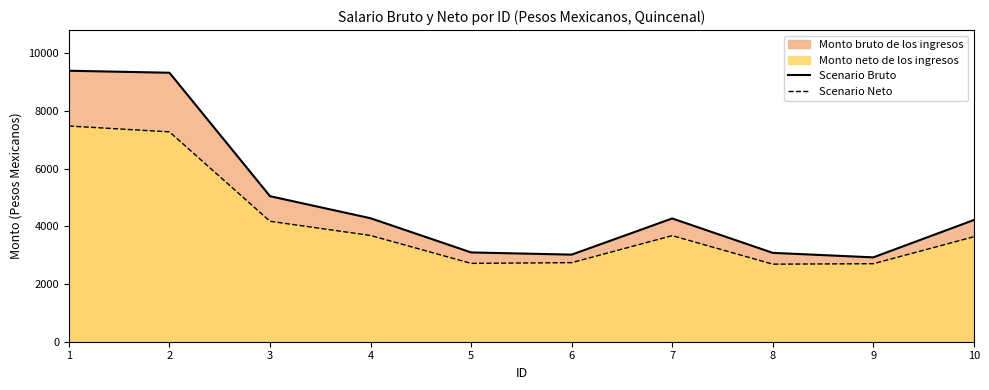

The value of Scenario Bruto at 4 is 4279.8. True or false?

True